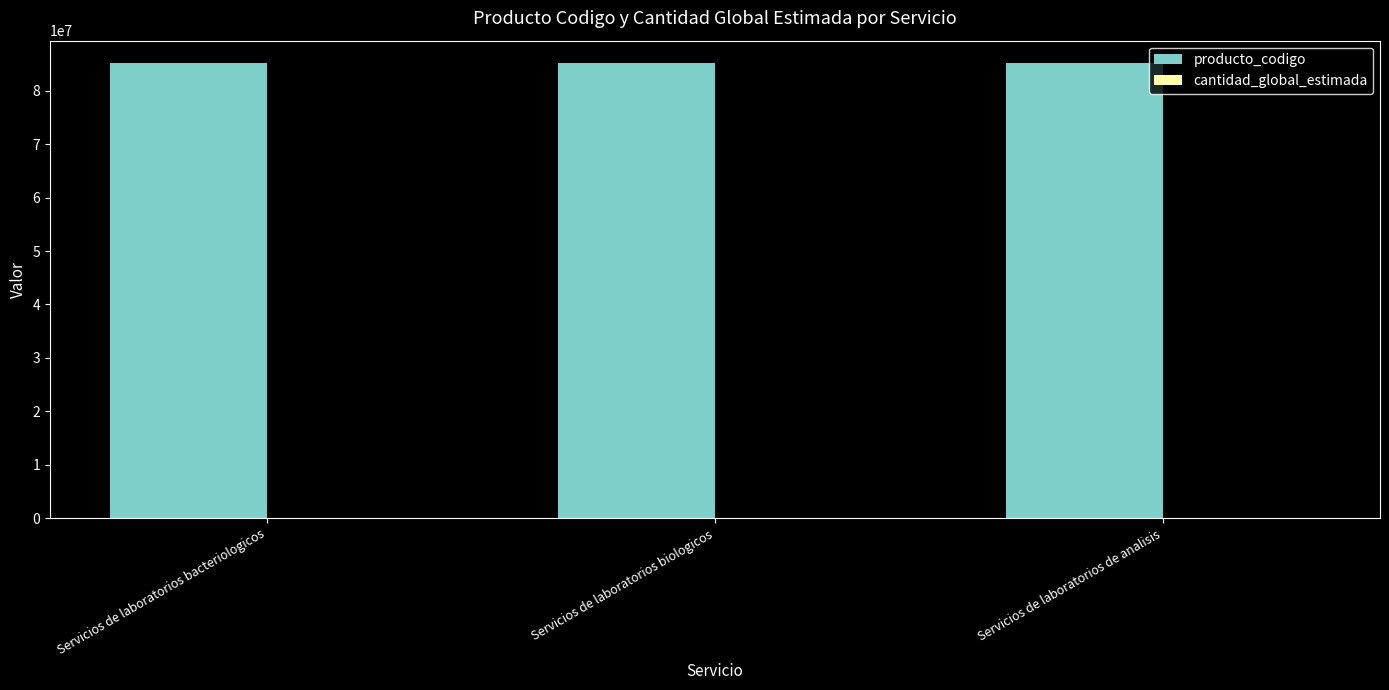

How many categories are shown in the chart?

3